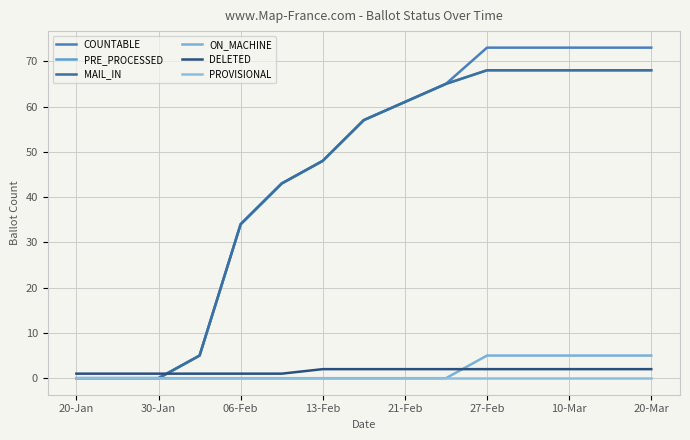

What is the difference between the maximum and minimum values in the DELETED series?

1